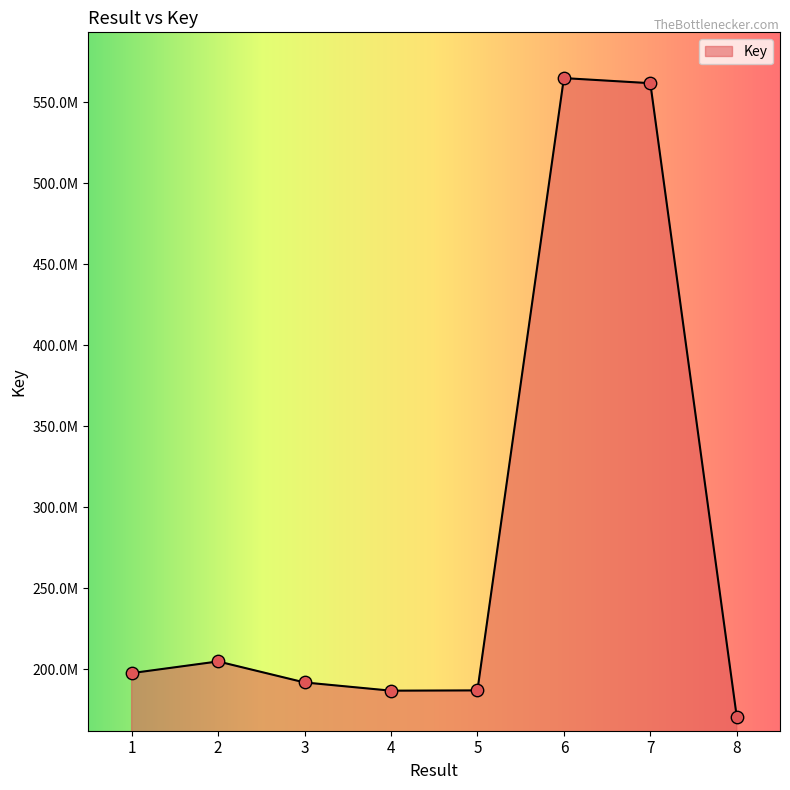

What is the change in value from 2 to 3?

-12965880